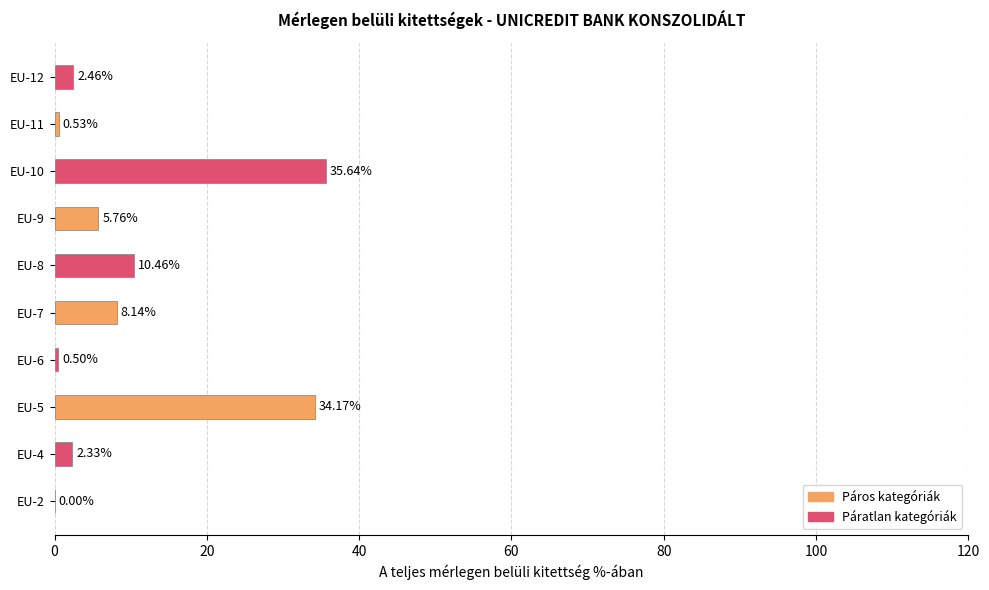

What is the sum of the values at EU-2 and EU-7?

8.1